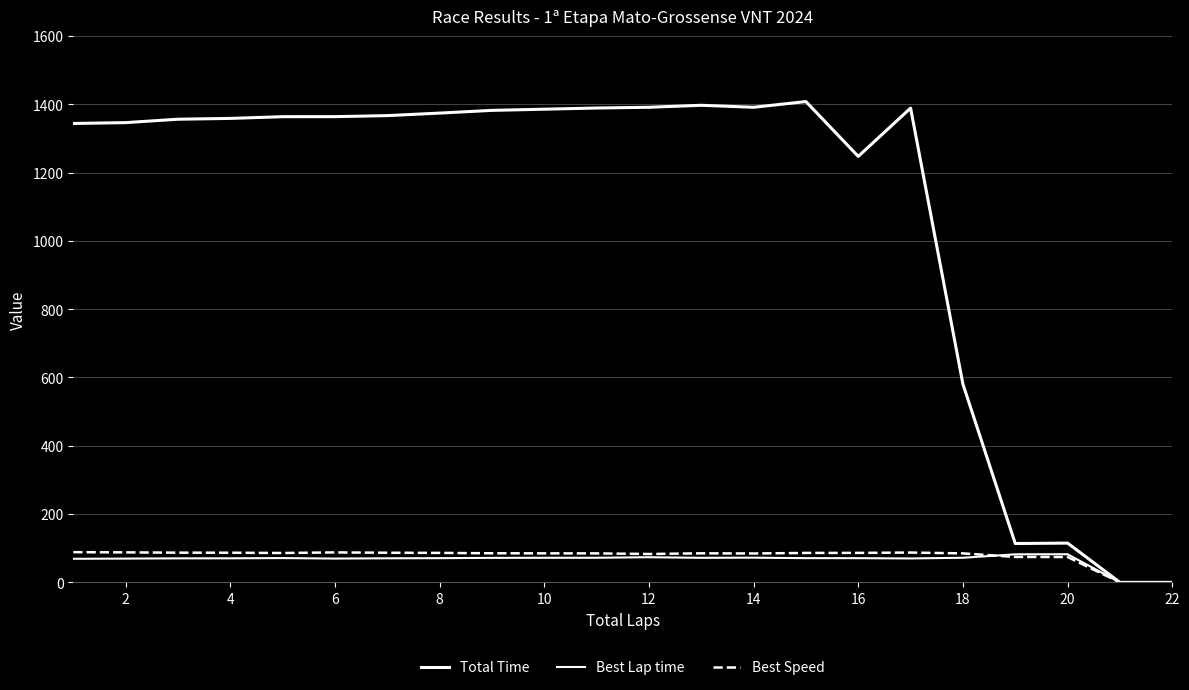

Which series has the widest spread of values?

Total Time